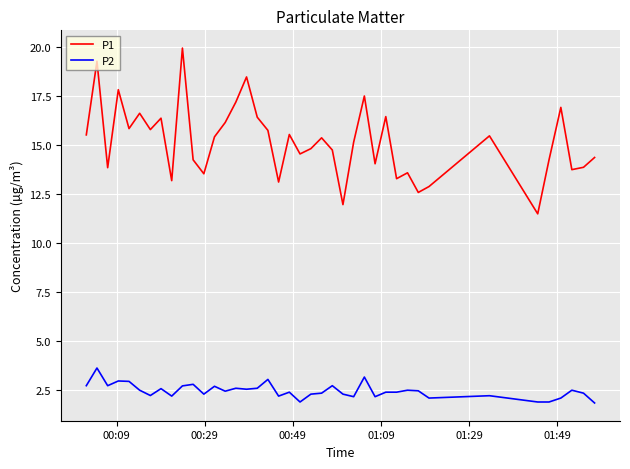

How many lines are shown in the chart?

2